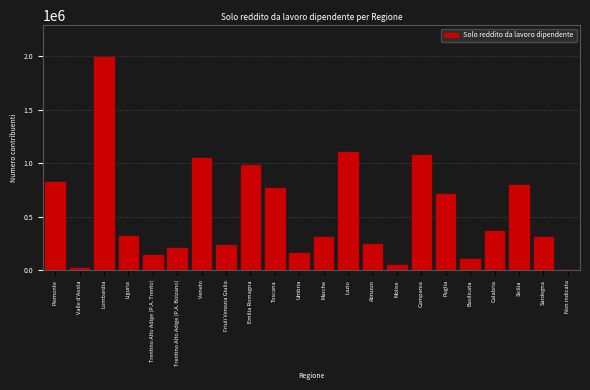

Which has a higher value, Liguria or Friuli Venezia Giulia?

Liguria